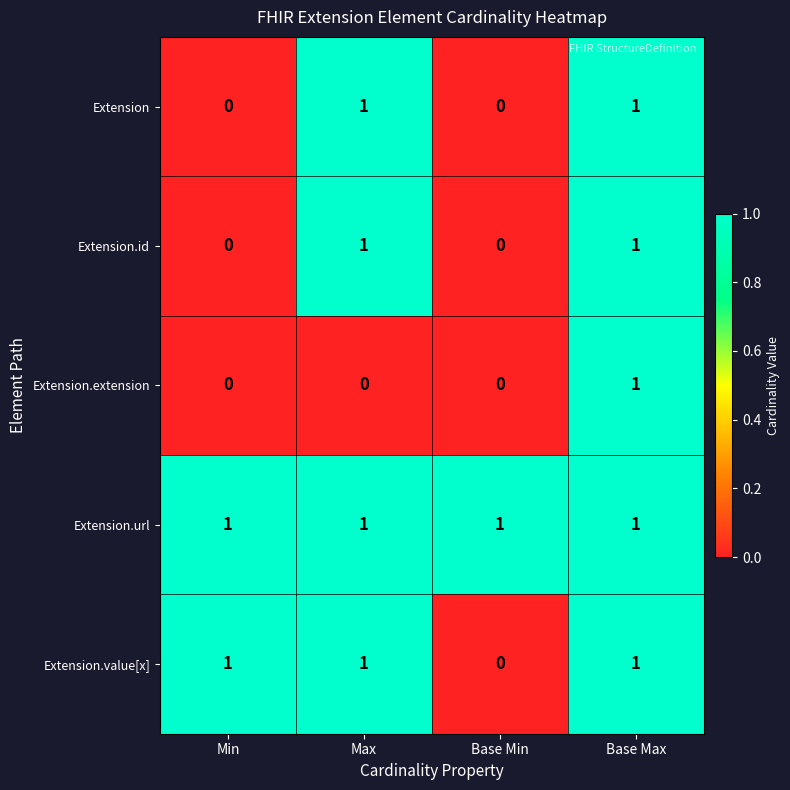

Between Min and Base Min, which series saw the biggest shift?

Extension.value[x]